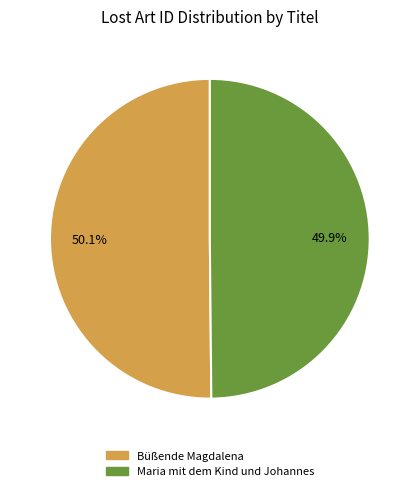

Is there any slice that represents more than half of the pie?

Yes